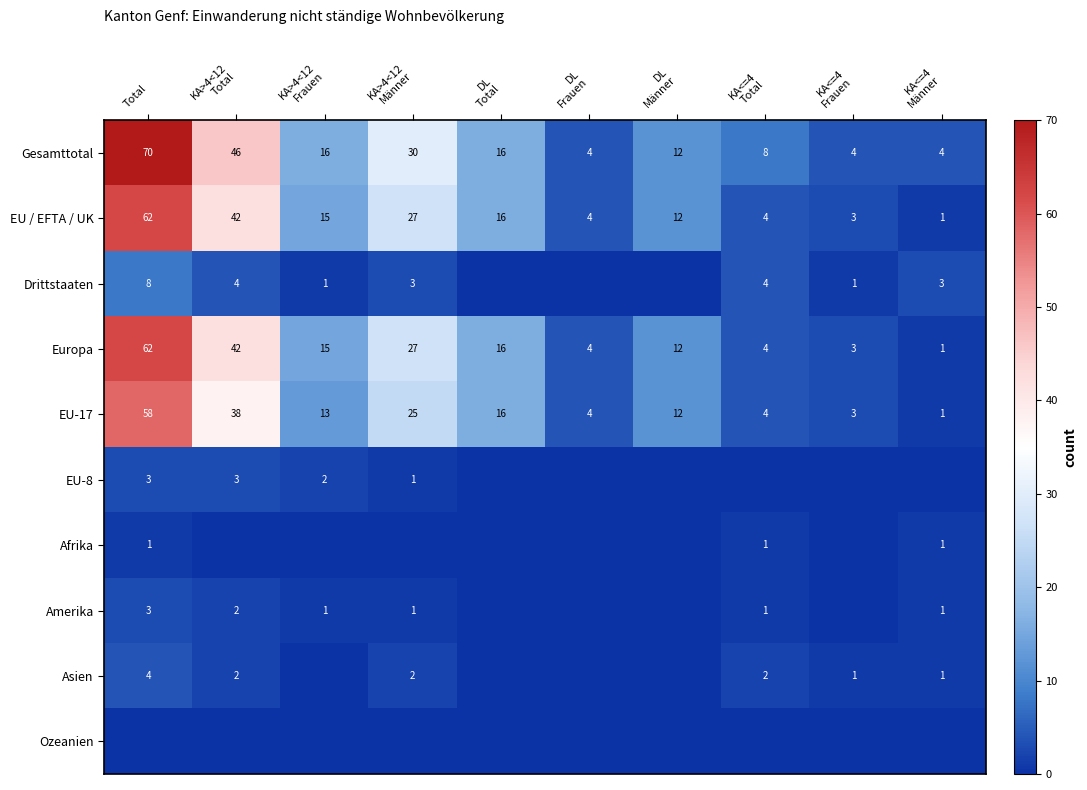

The Europa series shows 32 at Total. True or false?

False